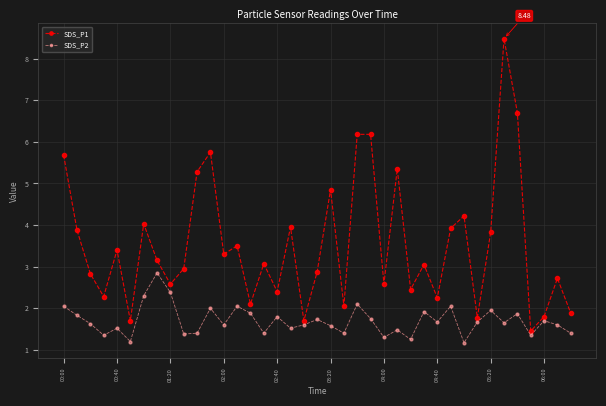

In SDS_P1, how many points are lower than both neighbors (excluding endpoints)?

13